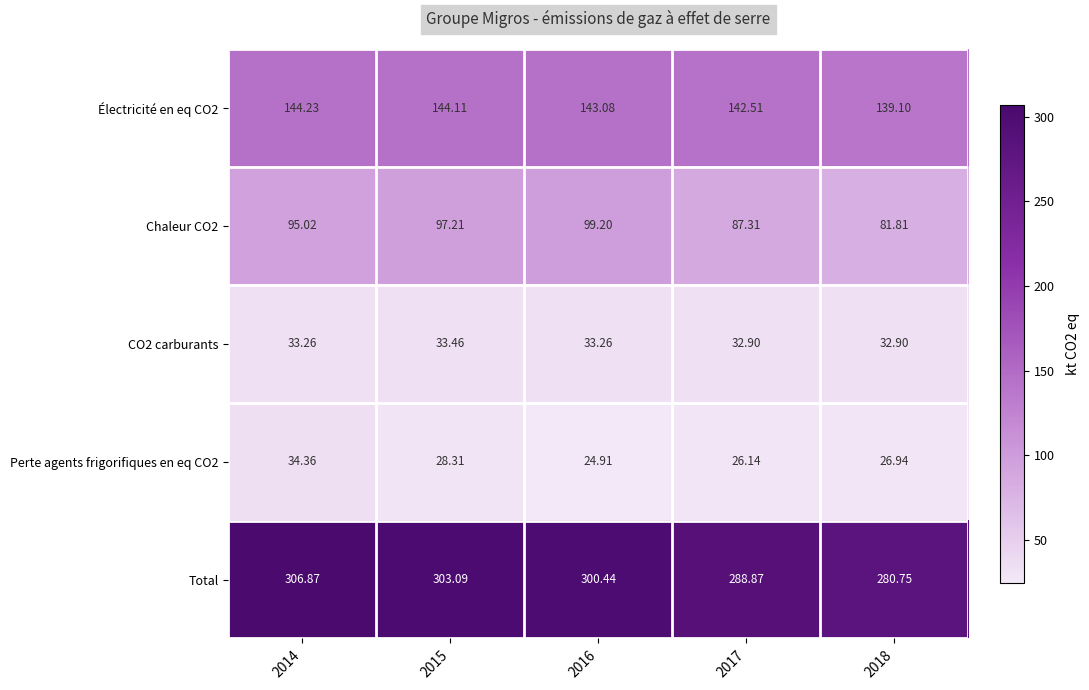

Which series has the largest total across all categories?

Total